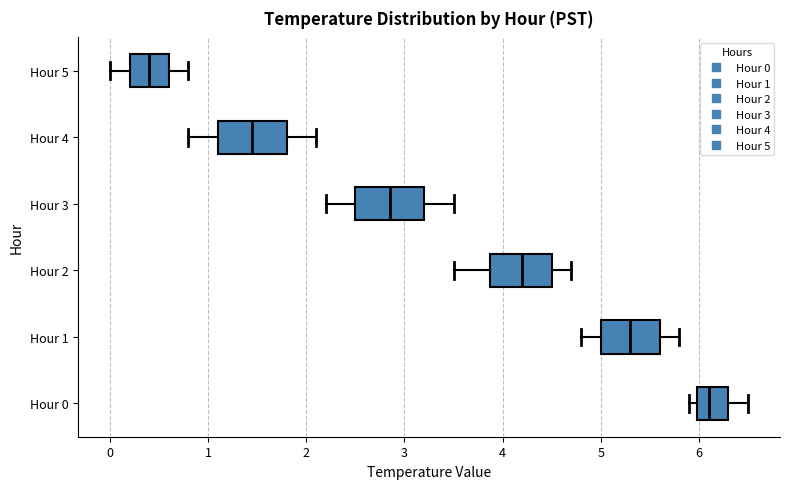

Which box has the furthest to the left median line?

Hour 5